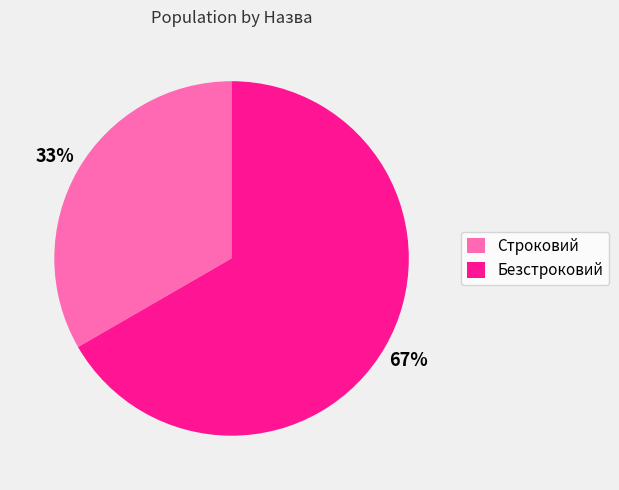

To the nearest percent, what is the combined percentage of Безстроковий and Строковий?

100%